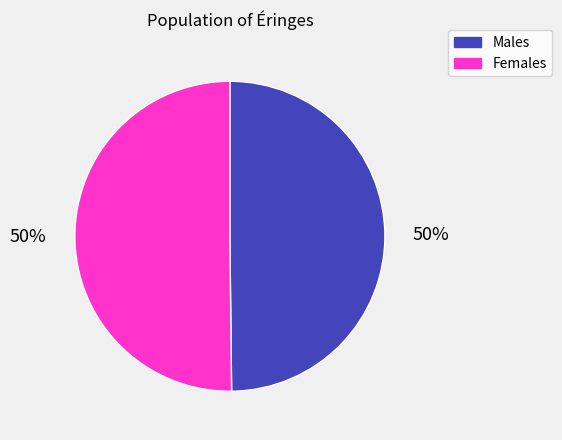

To the nearest percent, what is the average slice percentage?

50%